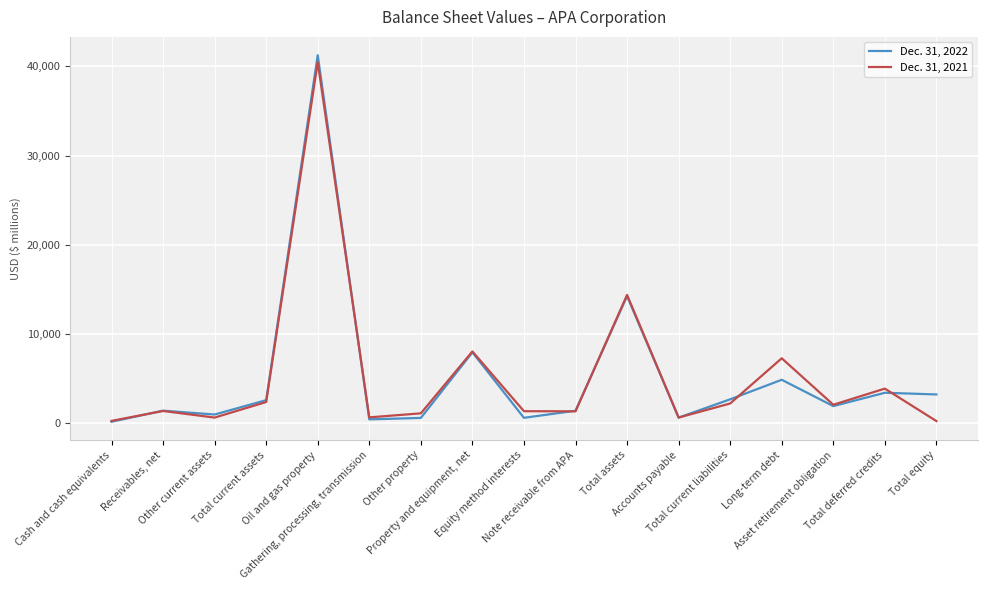

What is the difference between the maximum and minimum values in the Dec. 31, 2022 series?

41060